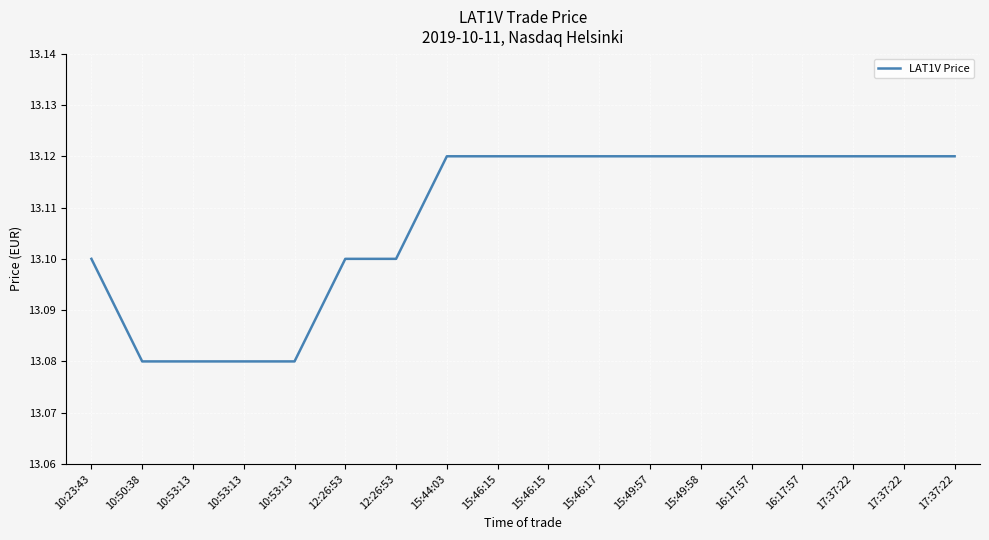

How many lines are shown in the chart?

1